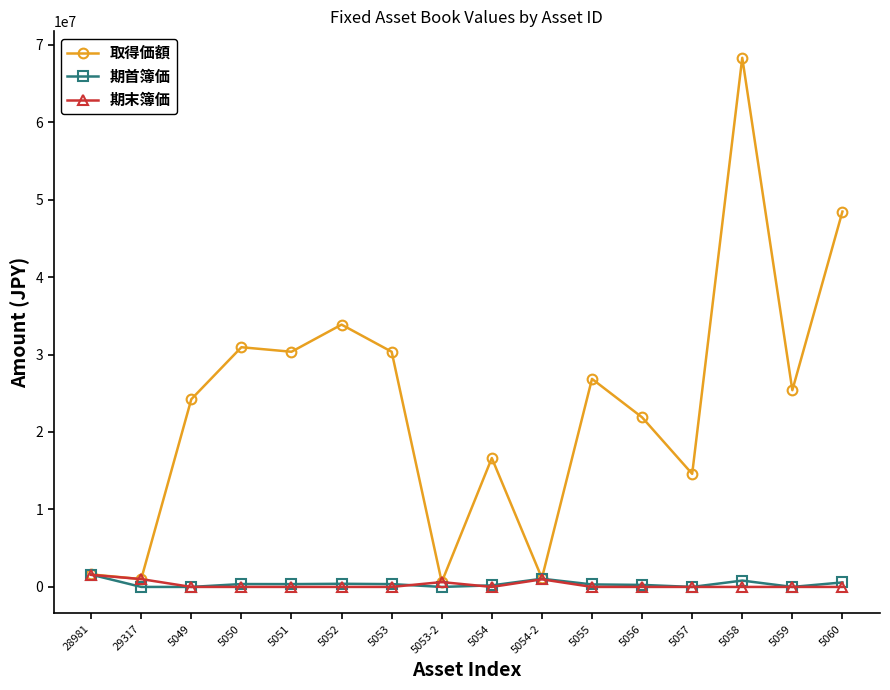

Does the chart display data point markers on the line(s)?

Yes